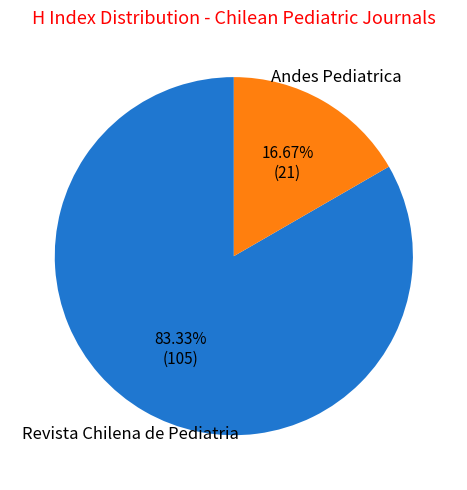

Is there a majority slice in this chart?

Yes